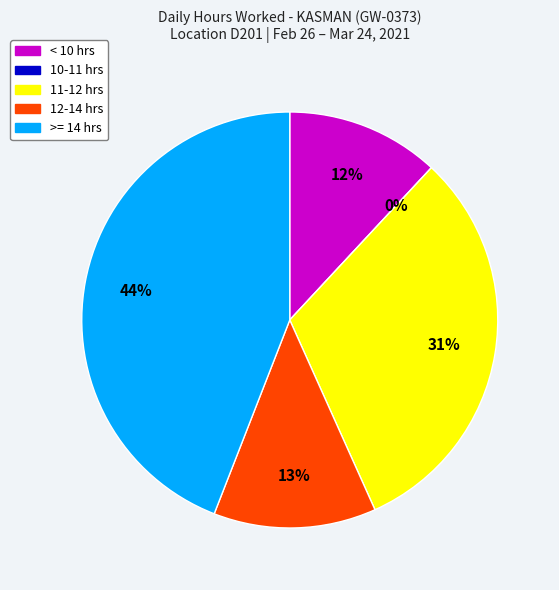

Does 24-Wed represent more than half of the total?

No